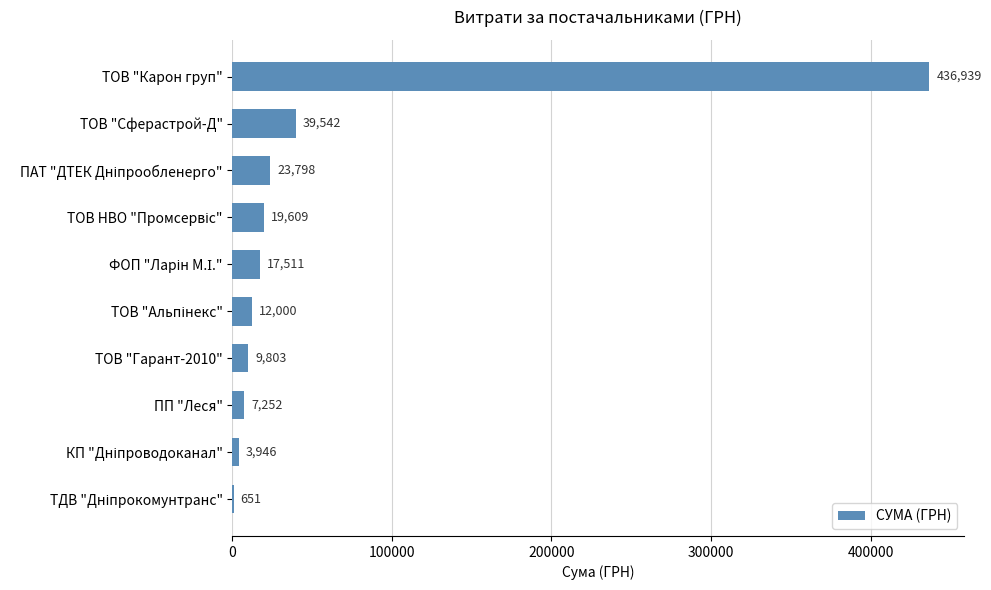

True or false: the data shows 436938.9 at ТОВ "Карон груп".

True